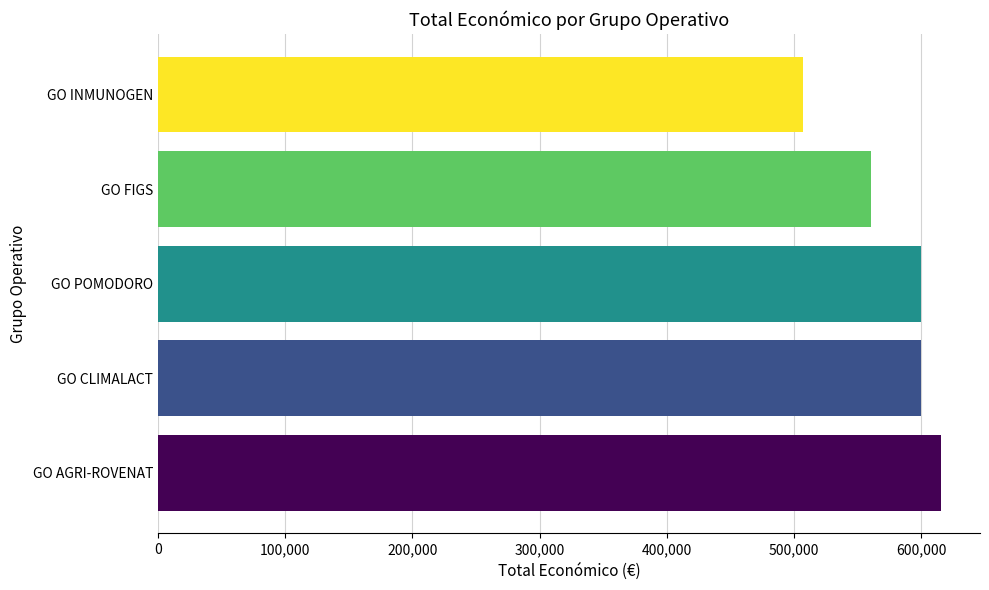

The value at GO FIGS is 802474. True or false?

False